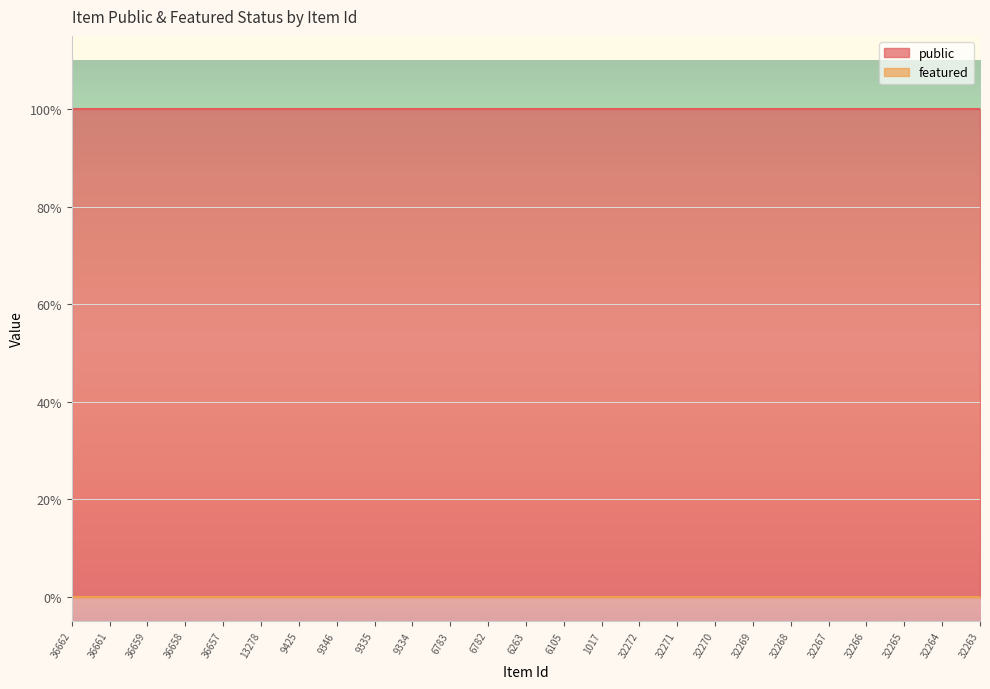

Where is public nearest to the value 1?

36662